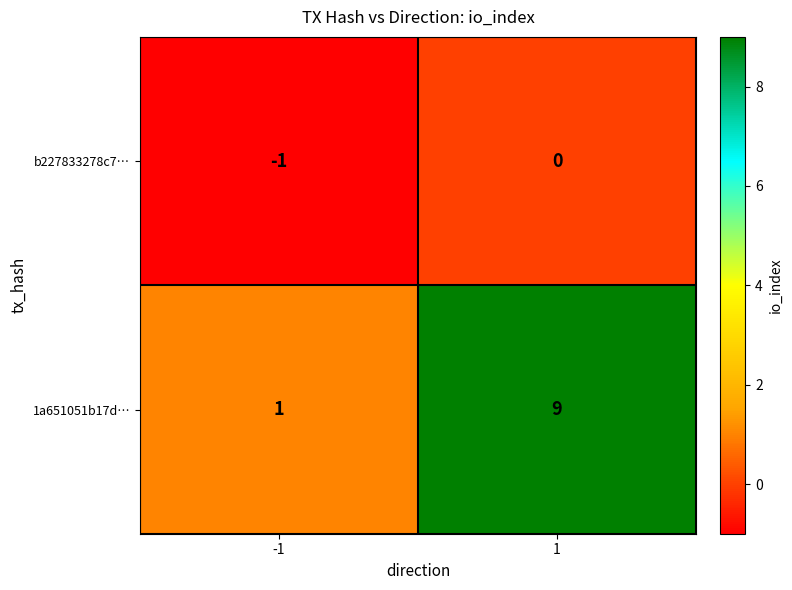

What is the smallest value displayed?

-1